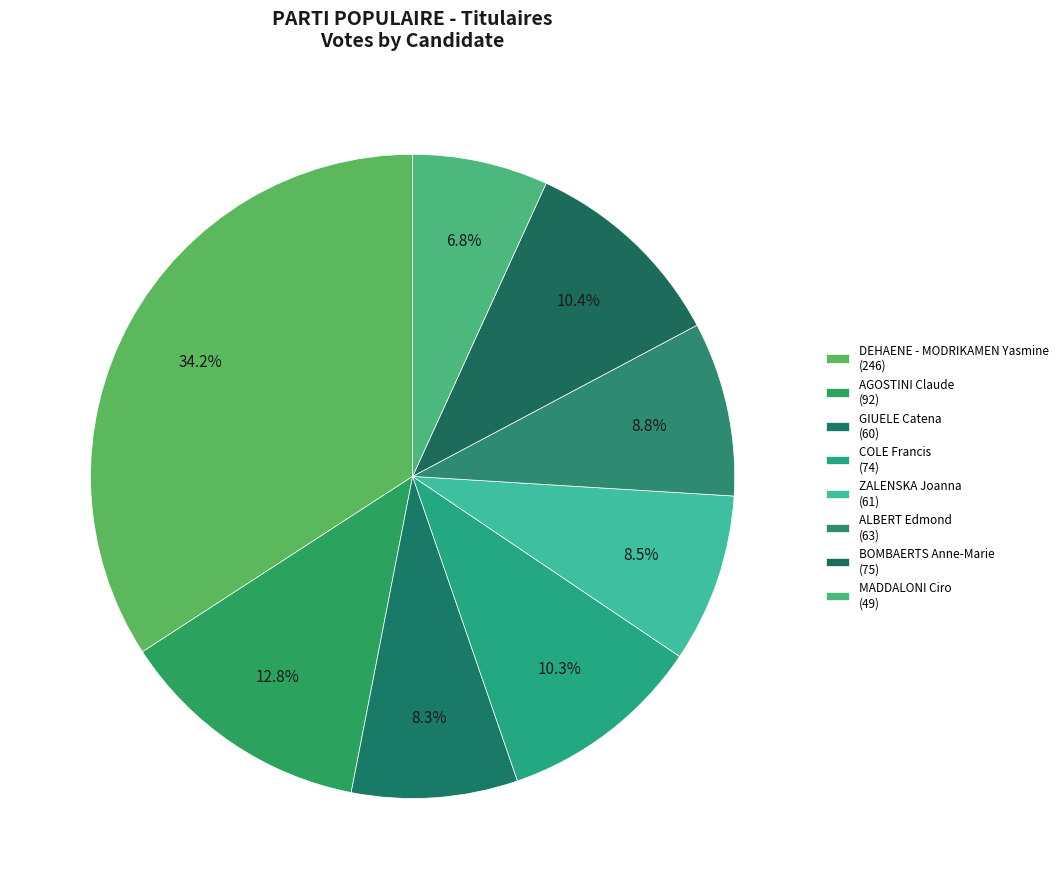

Combined, do AGOSTINI Claude and GIUELE Catena account for over 50%?

No